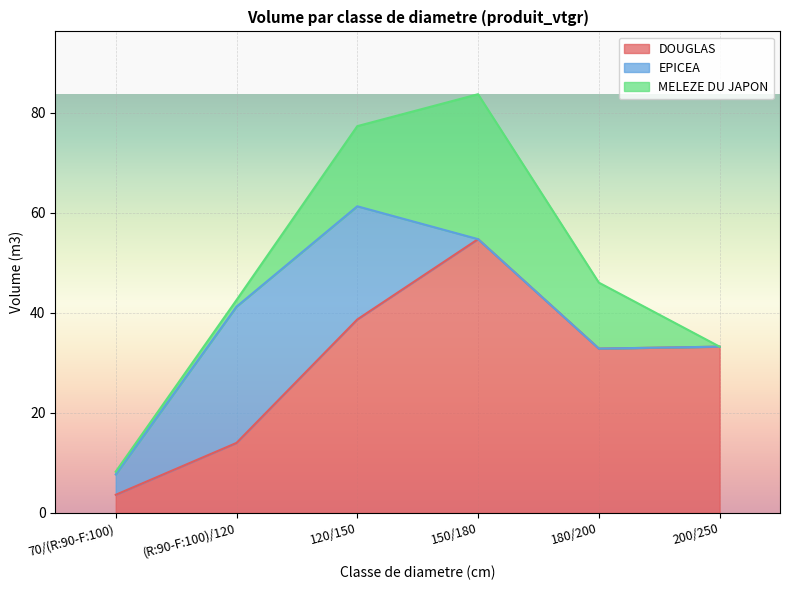

Where does the EPICEA series first go above 4?

70/(R:90-F:100)